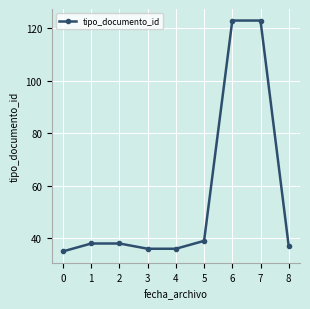

Does the chart display data point markers on the line(s)?

Yes